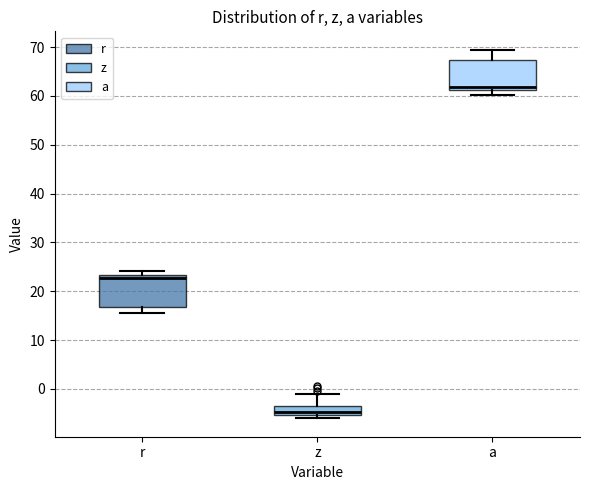

Where does the upper whisker of the box for z end on the y-axis? The values are not printed on the chart, so give them approximately, as read against the axis.

-1